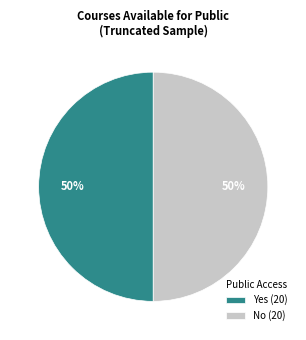

Is it true that Yes (20) is 40% of the pie?

False